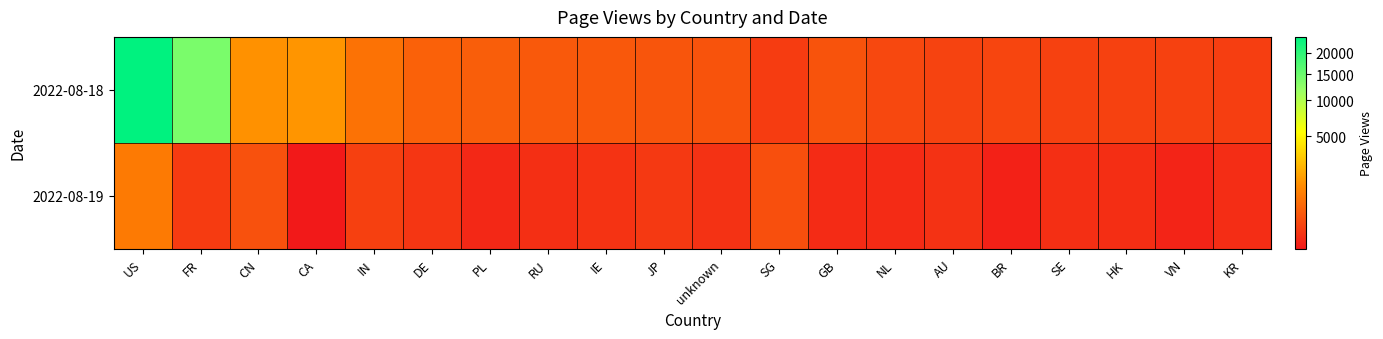

Rank the series by their maximum value, from highest to lowest.

2022-08-18, 2022-08-19